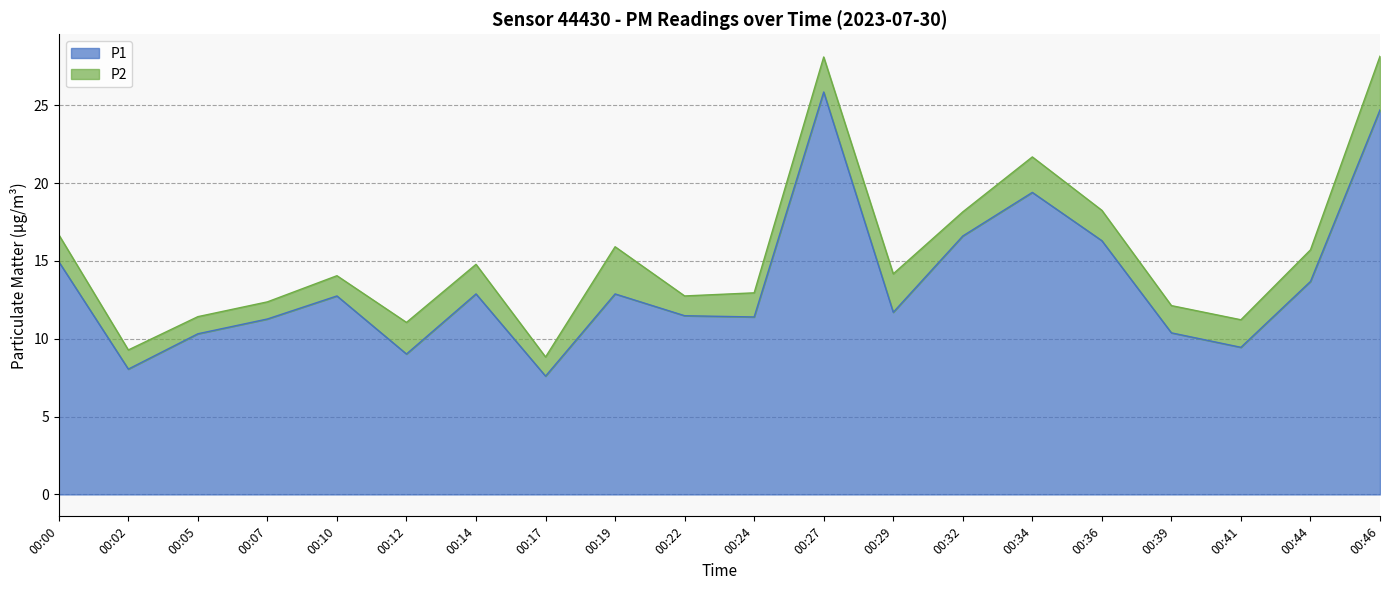

What is the change in value from 00:22 to 00:24?

-0.1